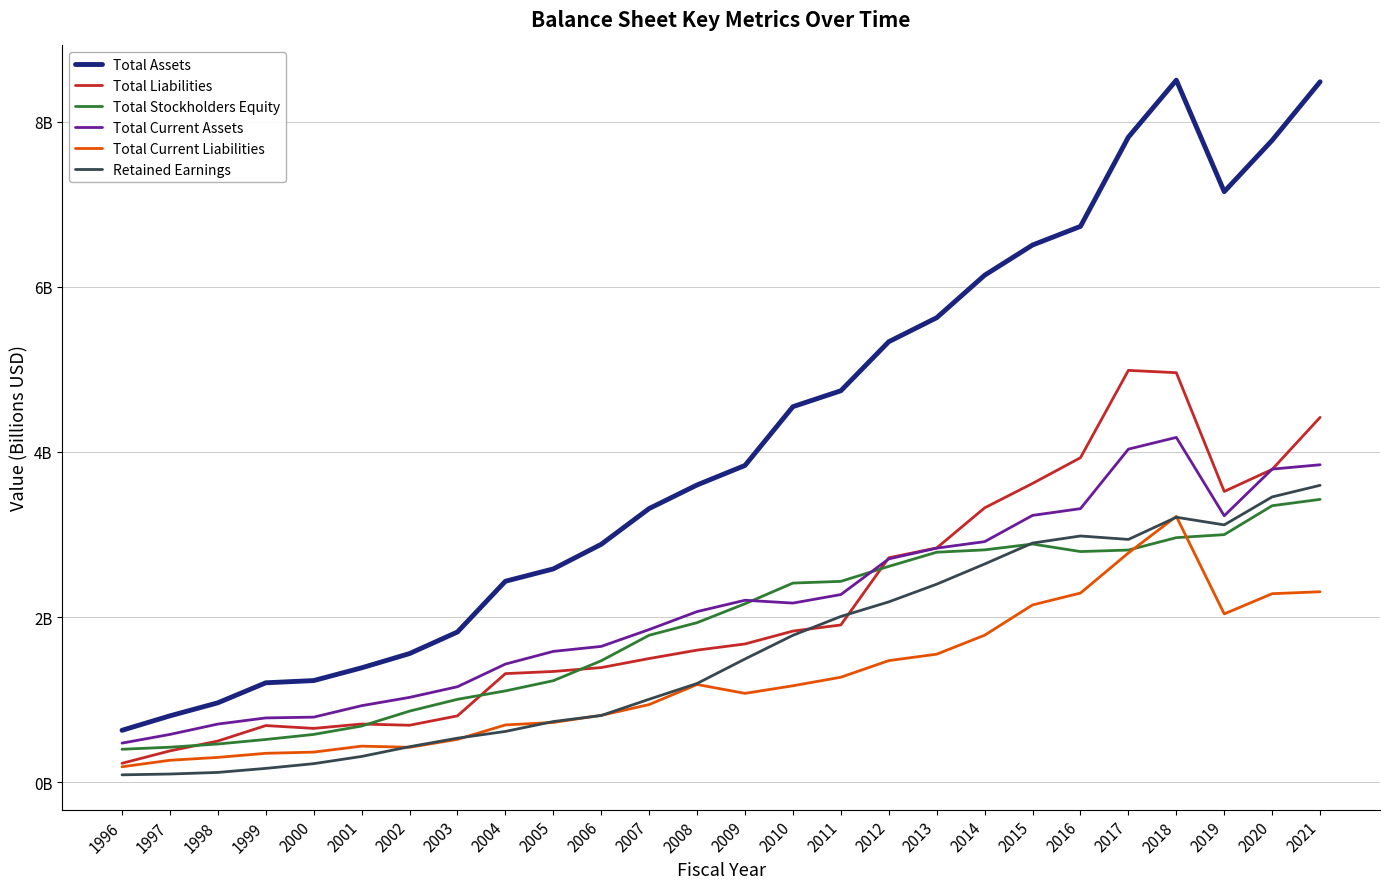

What is the sum of all Total Liabilities values?

55.3